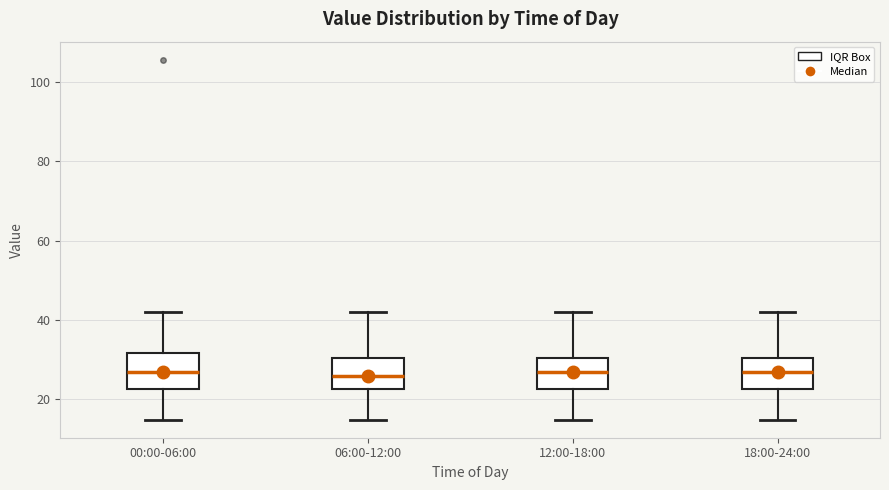

Reading left to right, read every box against the y-axis: the position of its median line, the range the box covers, and the ends of its whiskers. The values are not printed on the chart, so give them approximately, as read against the axis.

00:00-06:00: median 26, box 22 to 32, whiskers 14 to 42
06:00-12:00: median 26, box 22 to 30, whiskers 14 to 42
12:00-18:00: median 26, box 22 to 30, whiskers 14 to 42
18:00-24:00: median 26, box 22 to 30, whiskers 14 to 42